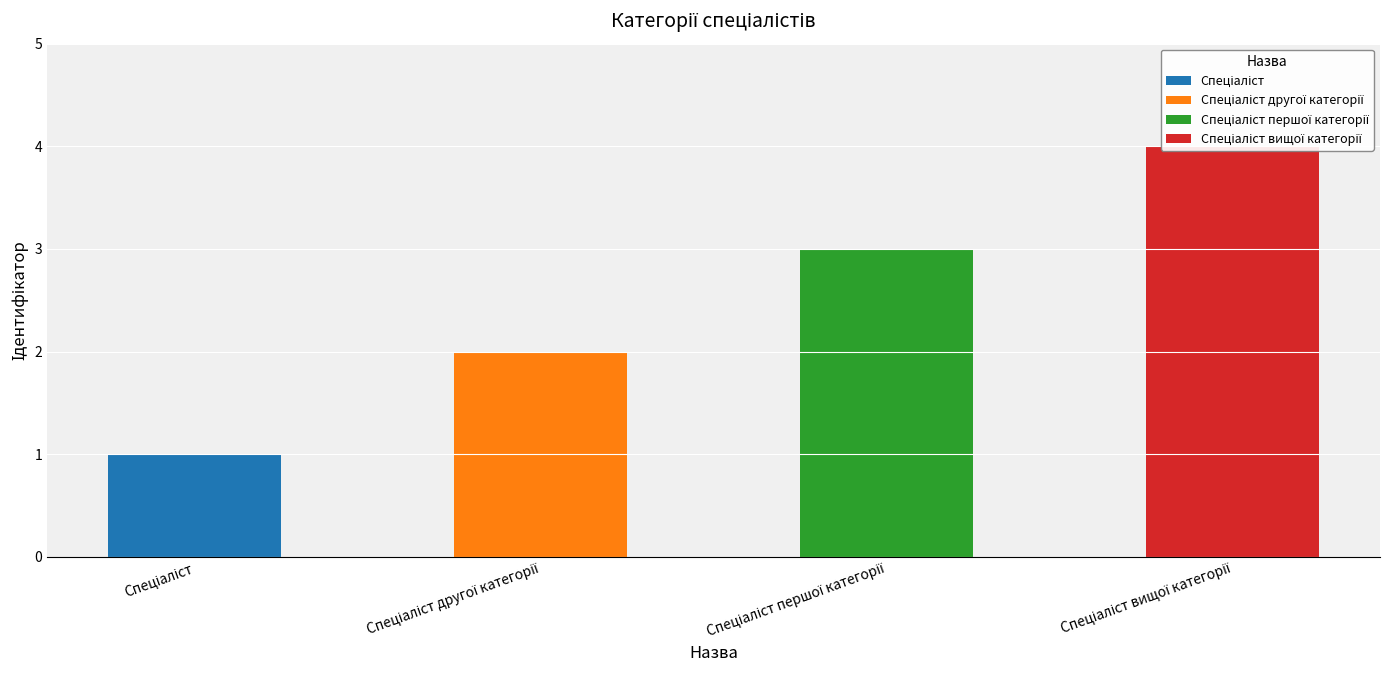

True or false: the data shows 4 at Спеціаліст вищої категорії.

True